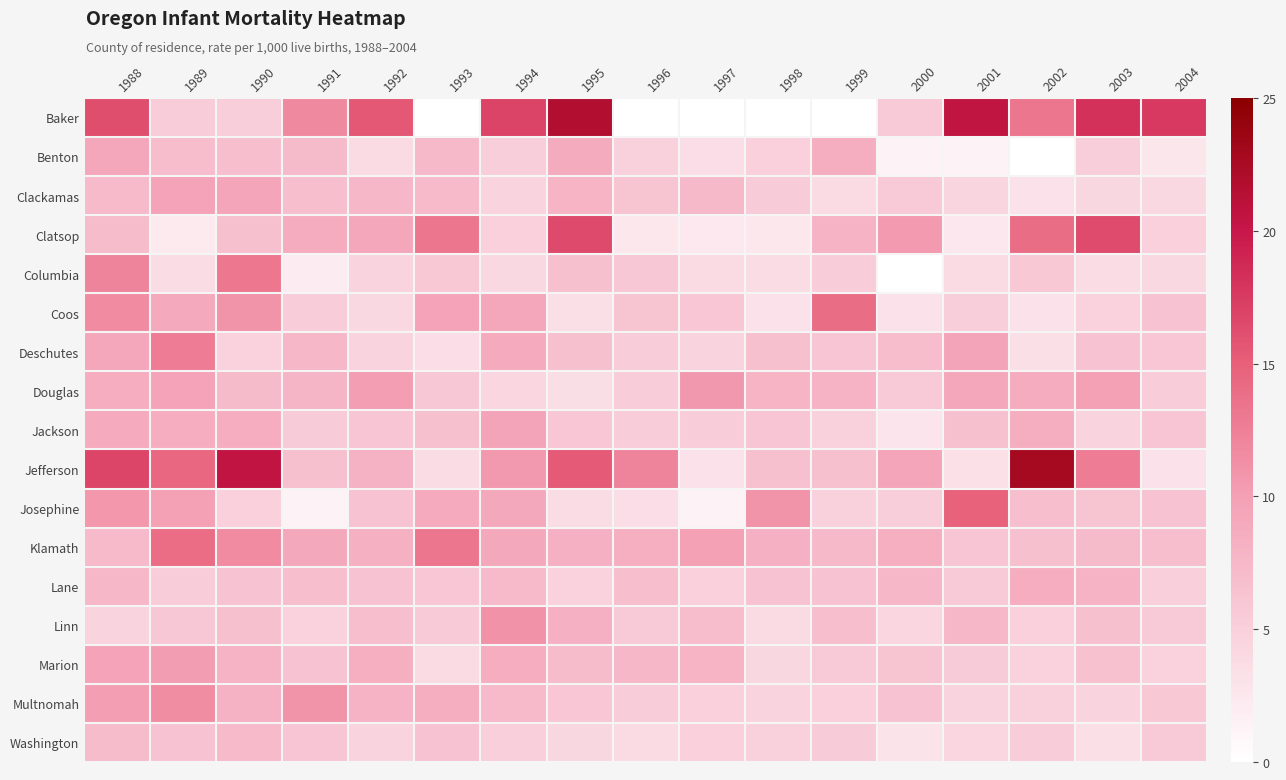

Which series has the largest range (max minus min)?

Baker